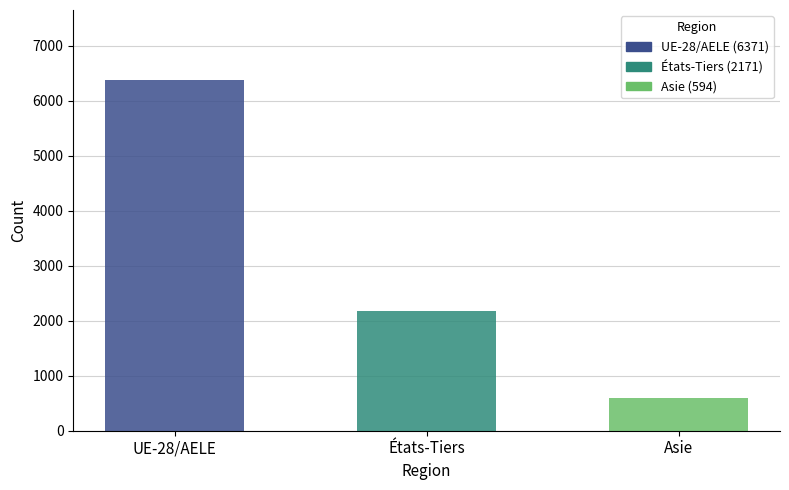

True or false: Départs (sorties) Total has a value of 162 at Amérique.

False